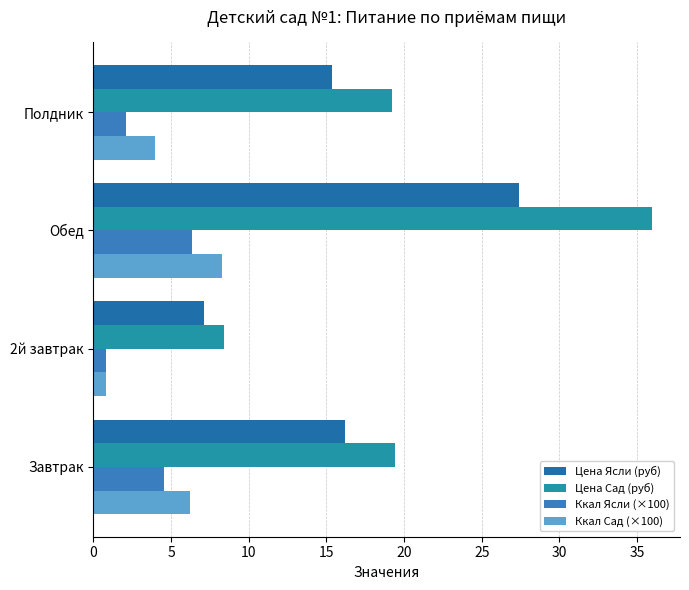

How many distinct data groups are displayed?

4